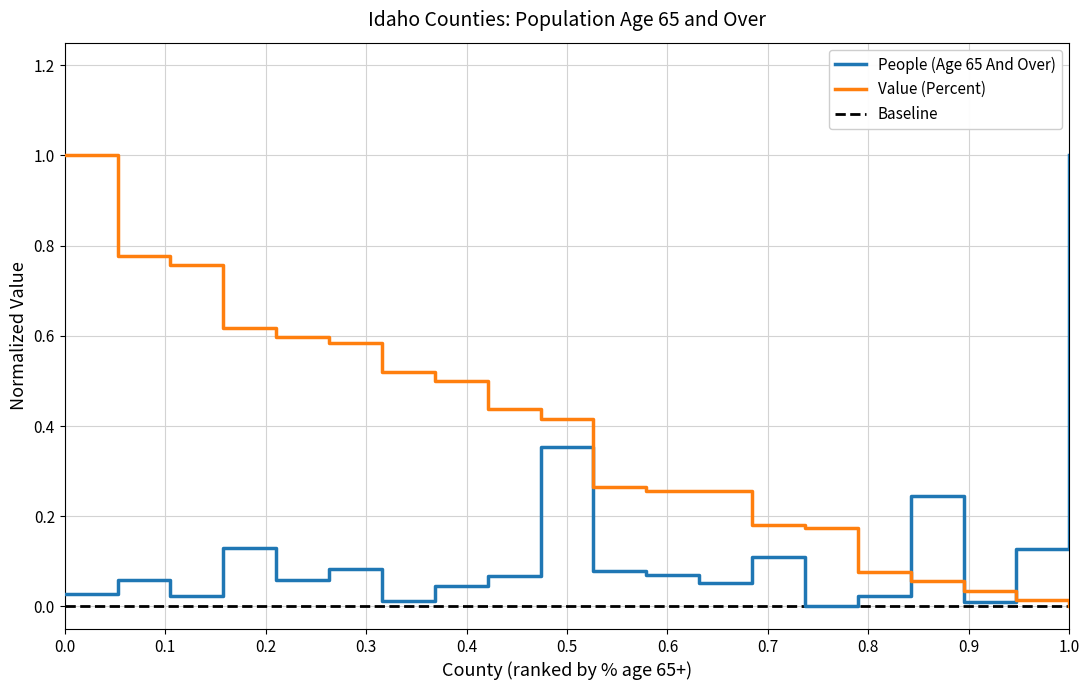

Which series has the largest total across all categories?

Value (Percent)